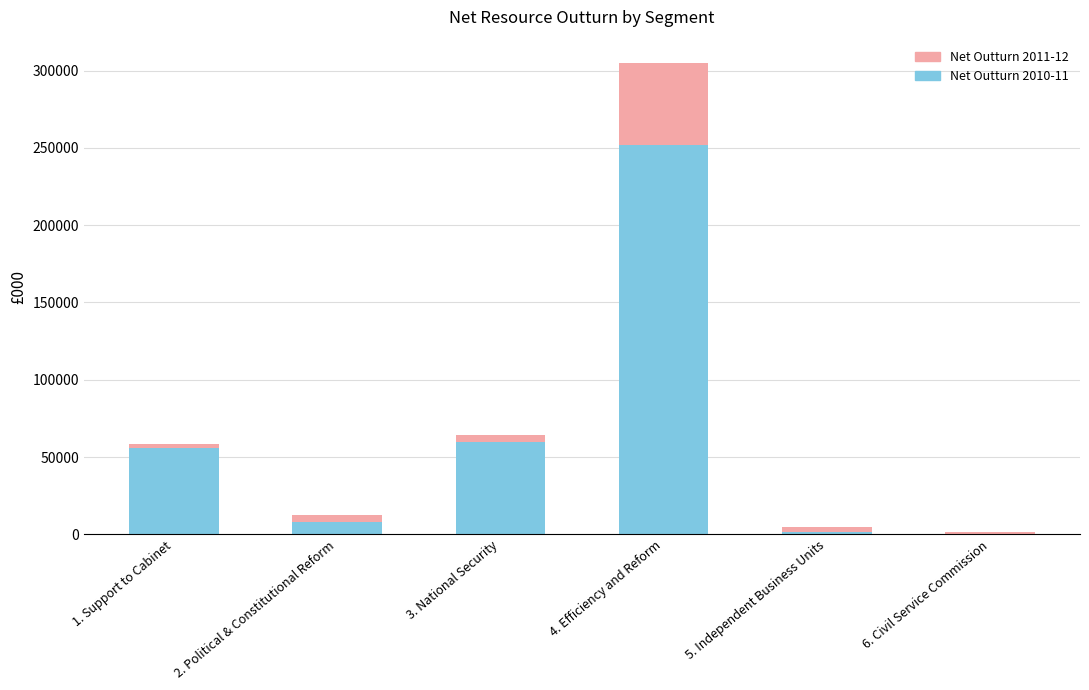

What are all the series names shown in the legend?

Net Outturn 2010-11, Net Outturn 2011-12 (increment)